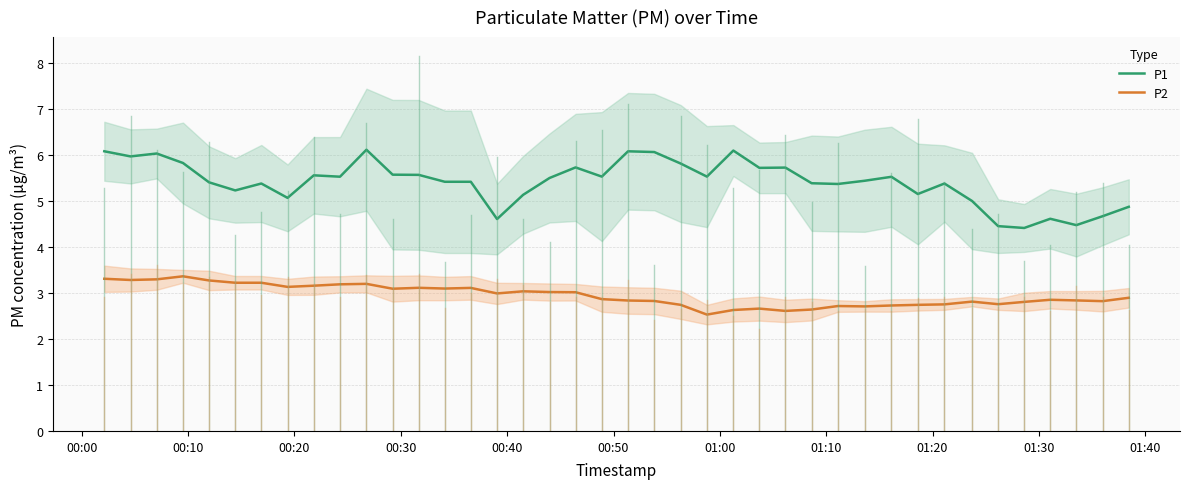

True or false: P1 and P2 intersect in this chart.

False